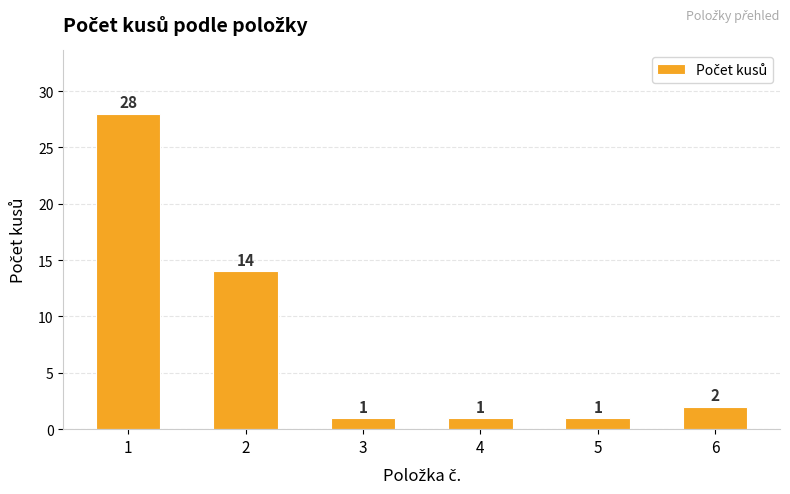

What is the smallest value displayed?

1